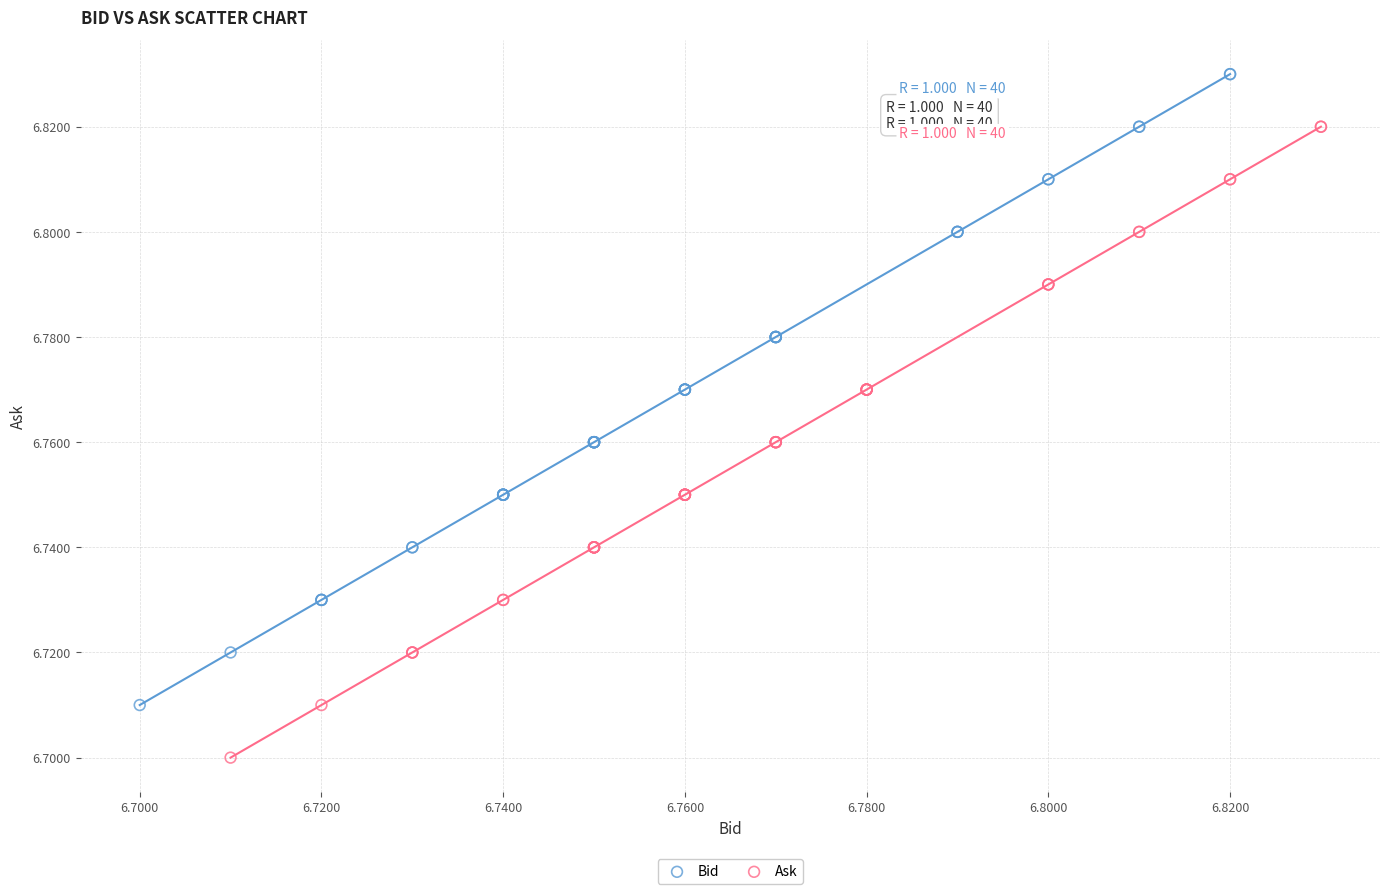

Which series reaches the minimum Y coordinate?

Ask